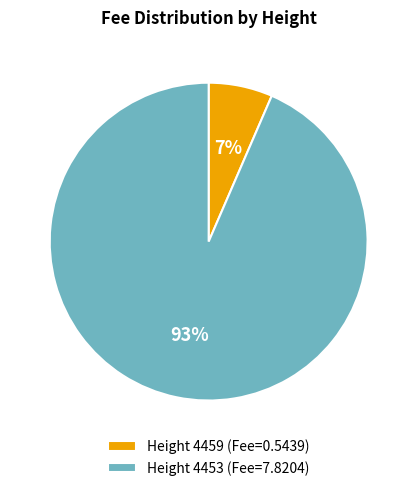

Is it true that Height 4459 is 13% of the pie?

False